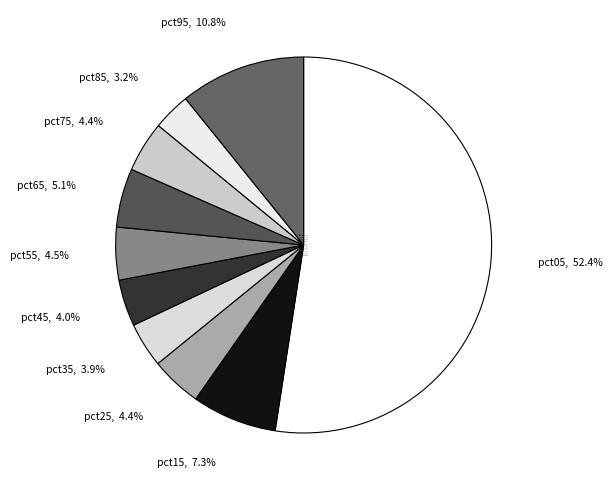

The pct65 slice represents 1% of the pie. True or false?

False